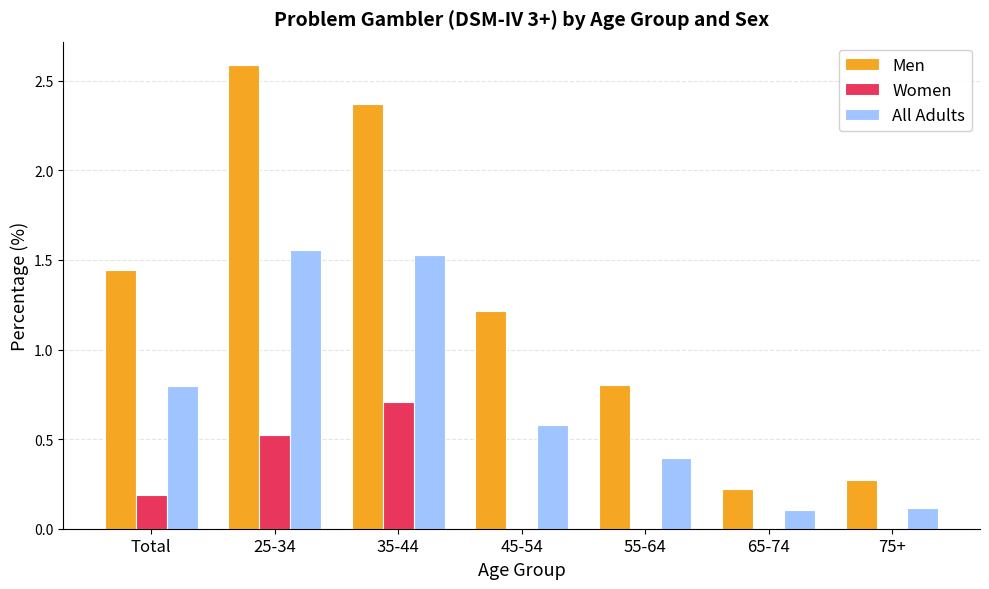

Which series has the largest total across all categories?

Men